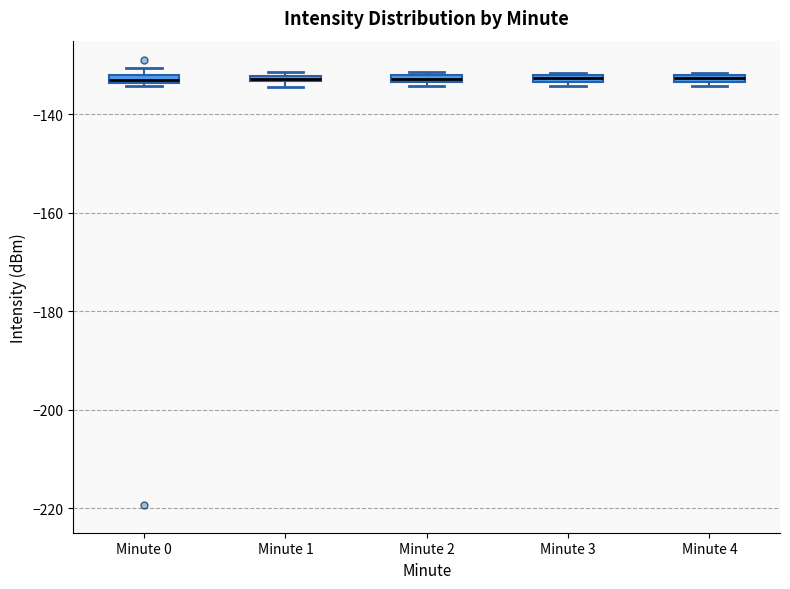

Where is the upper edge of the box for Minute 1 on the y-axis? The values are not printed on the chart, so give them approximately, as read against the axis.

-132